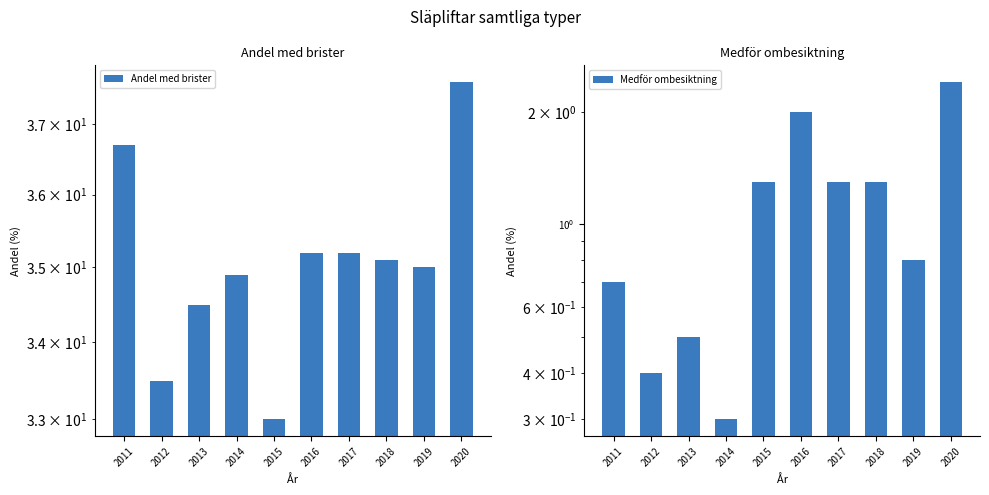

Which series has the largest range (max minus min)?

Andel med brister